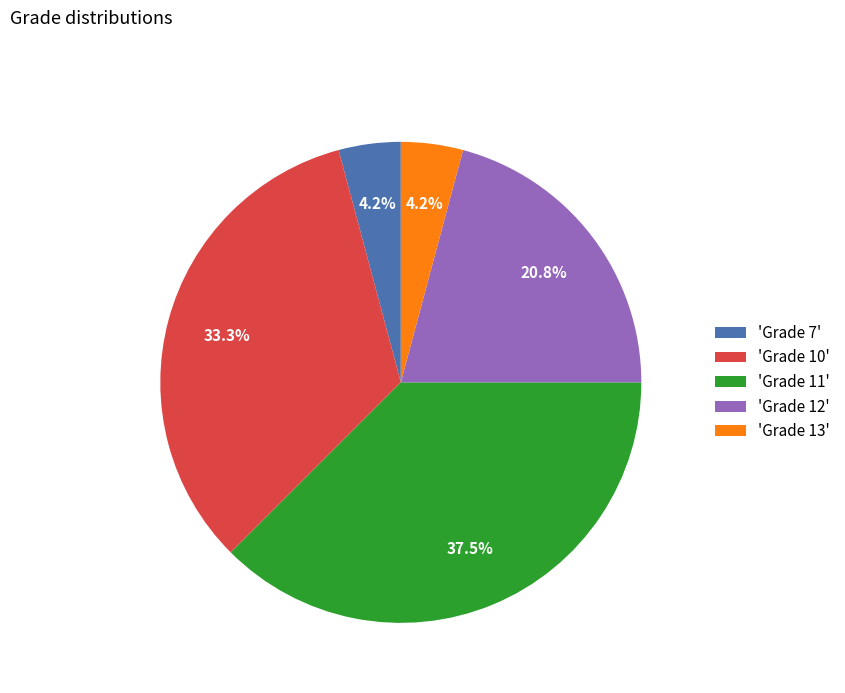

Between 'Grade 10' and 'Grade 12', which is larger?

'Grade 10'